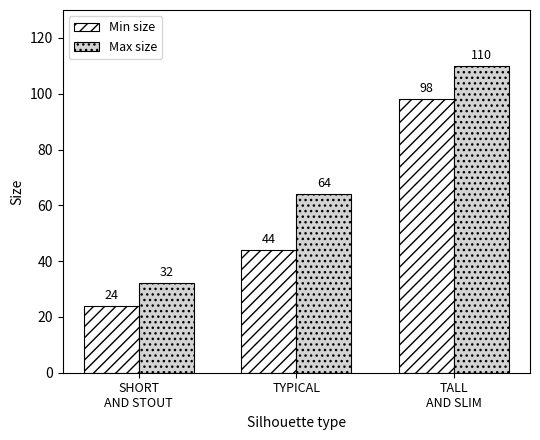

Count the number of data series in this chart.

2